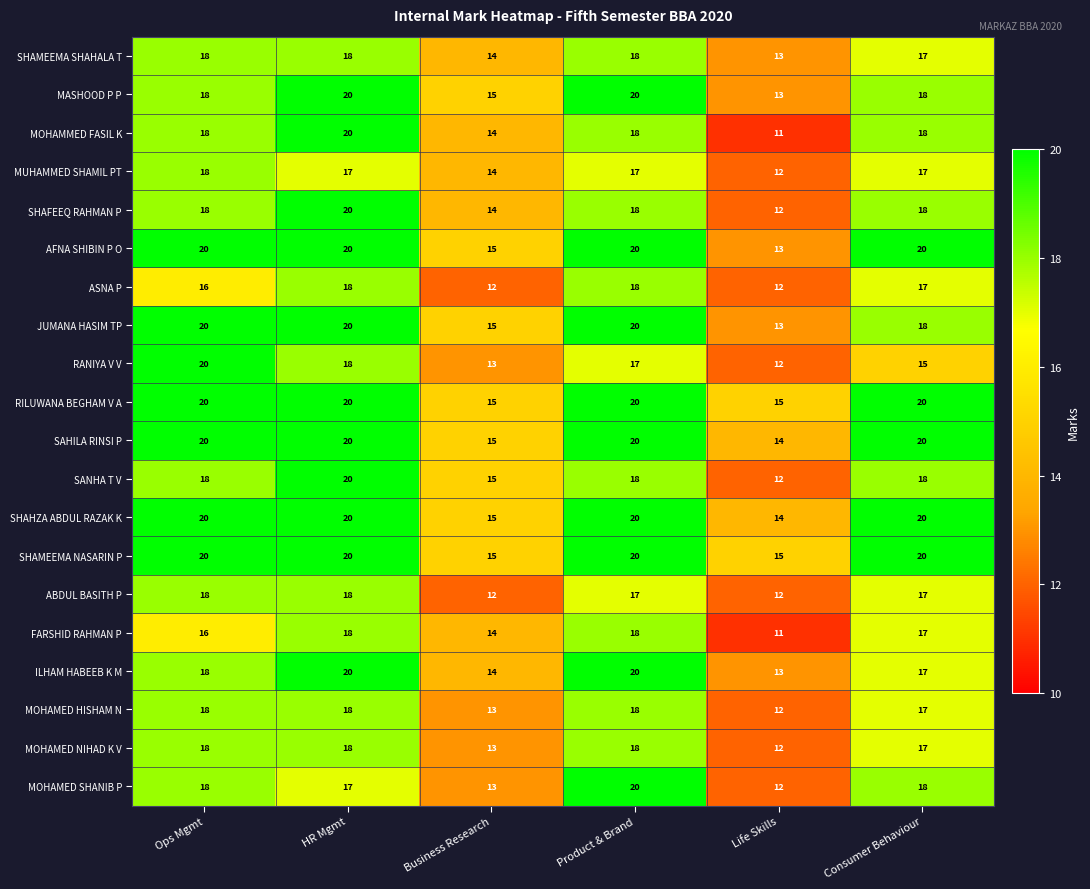

True or false: MUHAMMED SHAMIL PT has a value of 7 at Consumer Behaviour.

False